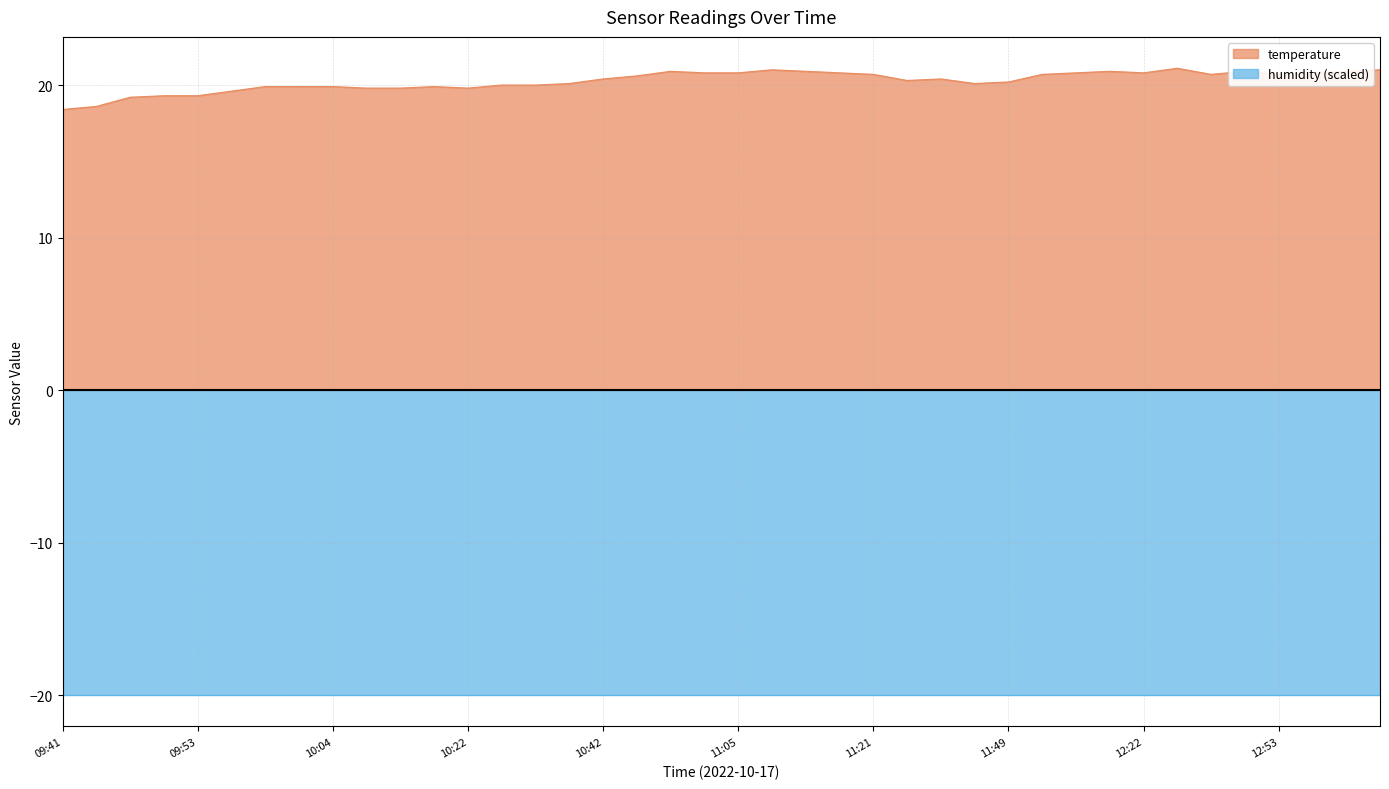

Reading left to right, transcribe all the data shown in this chart.

09:41=18.4	09:43=18.6	09:48=19.2	09:51=19.3	09:53=19.3	09:56=19.6	09:59=19.9	10:01=19.9	10:04=19.9	10:09=19.8	10:17=19.8	10:19=19.9	10:22=19.8	10:27=20.0	10:32=20.0	10:40=20.1	10:42=20.4	10:47=20.6	10:53=20.9	11:00=20.8	11:05=20.8	11:08=21.0	11:11=20.9	11:13=20.8	11:21=20.7	11:26=20.3	11:28=20.4	11:46=20.1	11:49=20.2	11:57=20.7	12:12=20.8	12:17=20.9	12:22=20.8	12:27=21.1	12:35=20.7	12:45=20.9	12:53=20.7	12:58=20.8	13:03=20.9	13:06=21.0